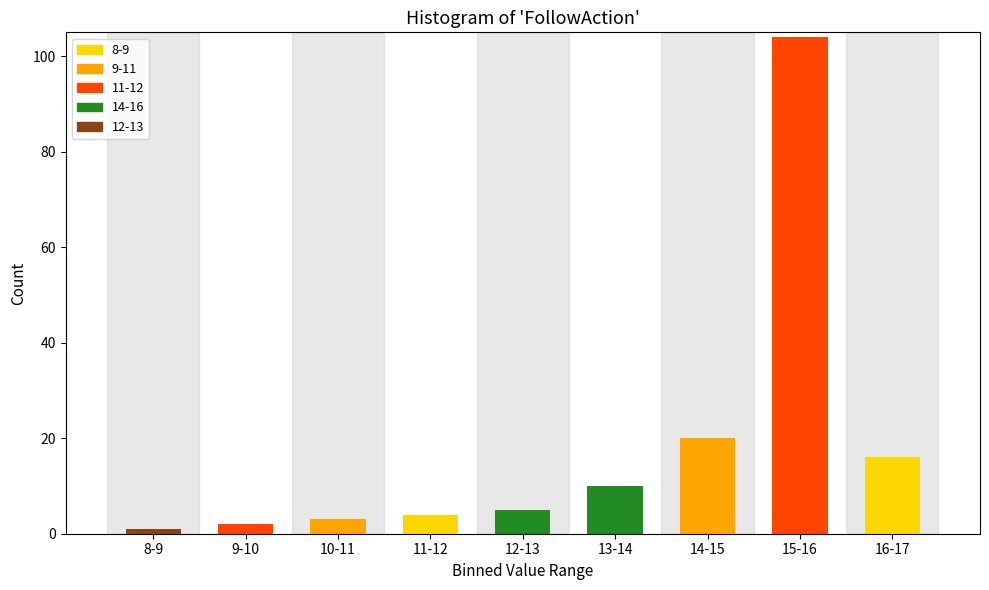

Reading left to right, extract all data points from this chart.

1	2	3	4	5	10	20	104	16